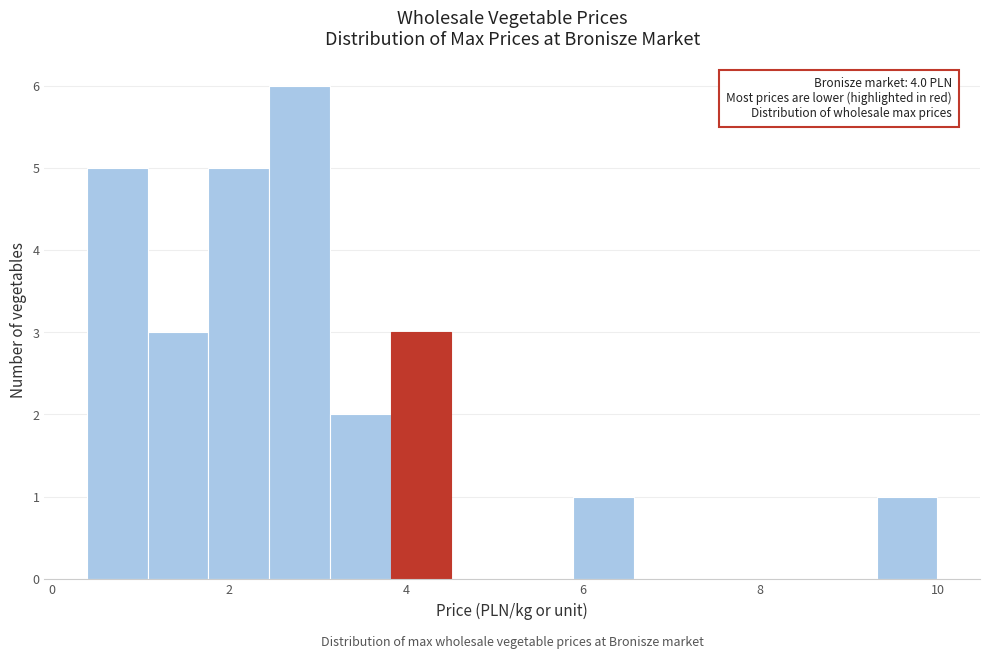

Around what value on the x-axis is the tallest bar? Give the approximate position of its centre, as read against the axis.

2.8